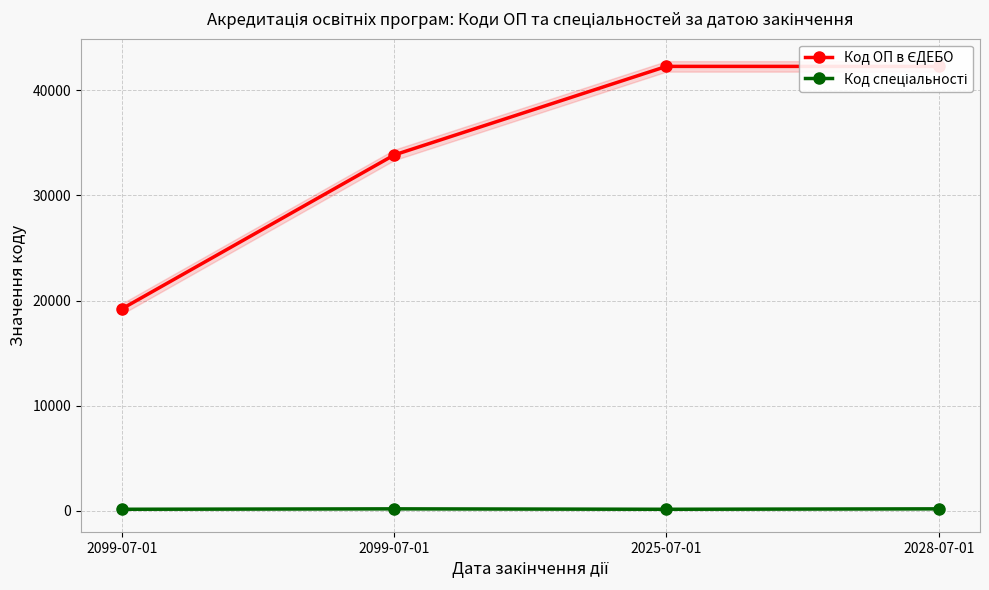

What is the difference between the maximum and second lowest values in the Код спеціальності series?

40